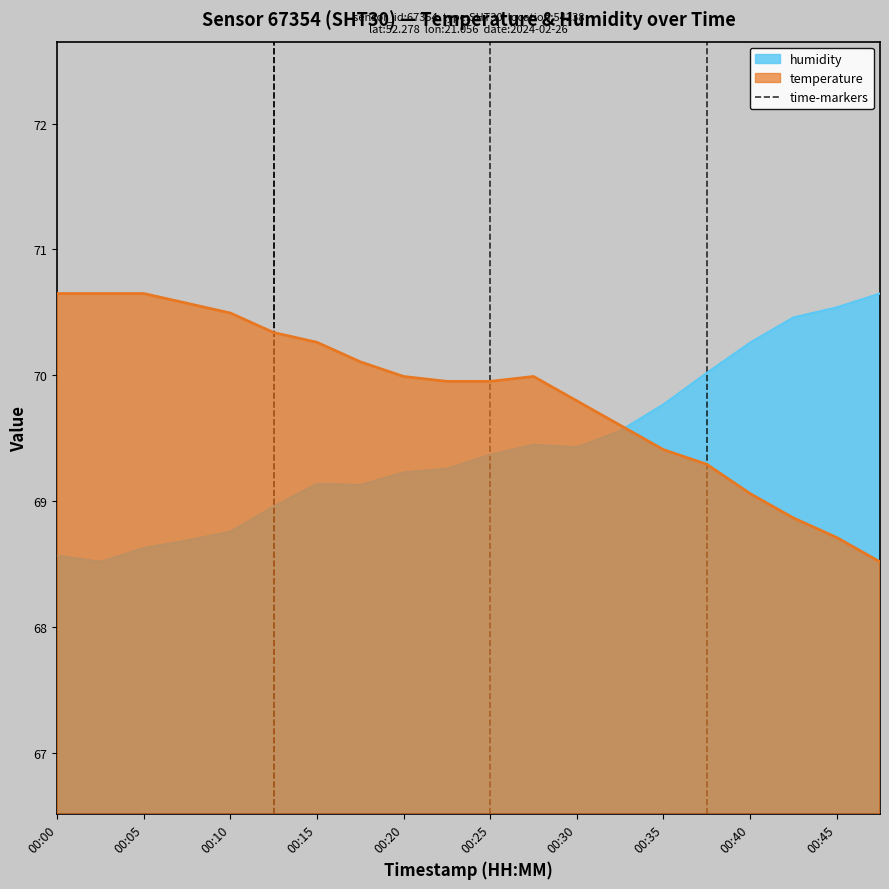

The temperature series shows 19.0 at 00:05. True or false?

False